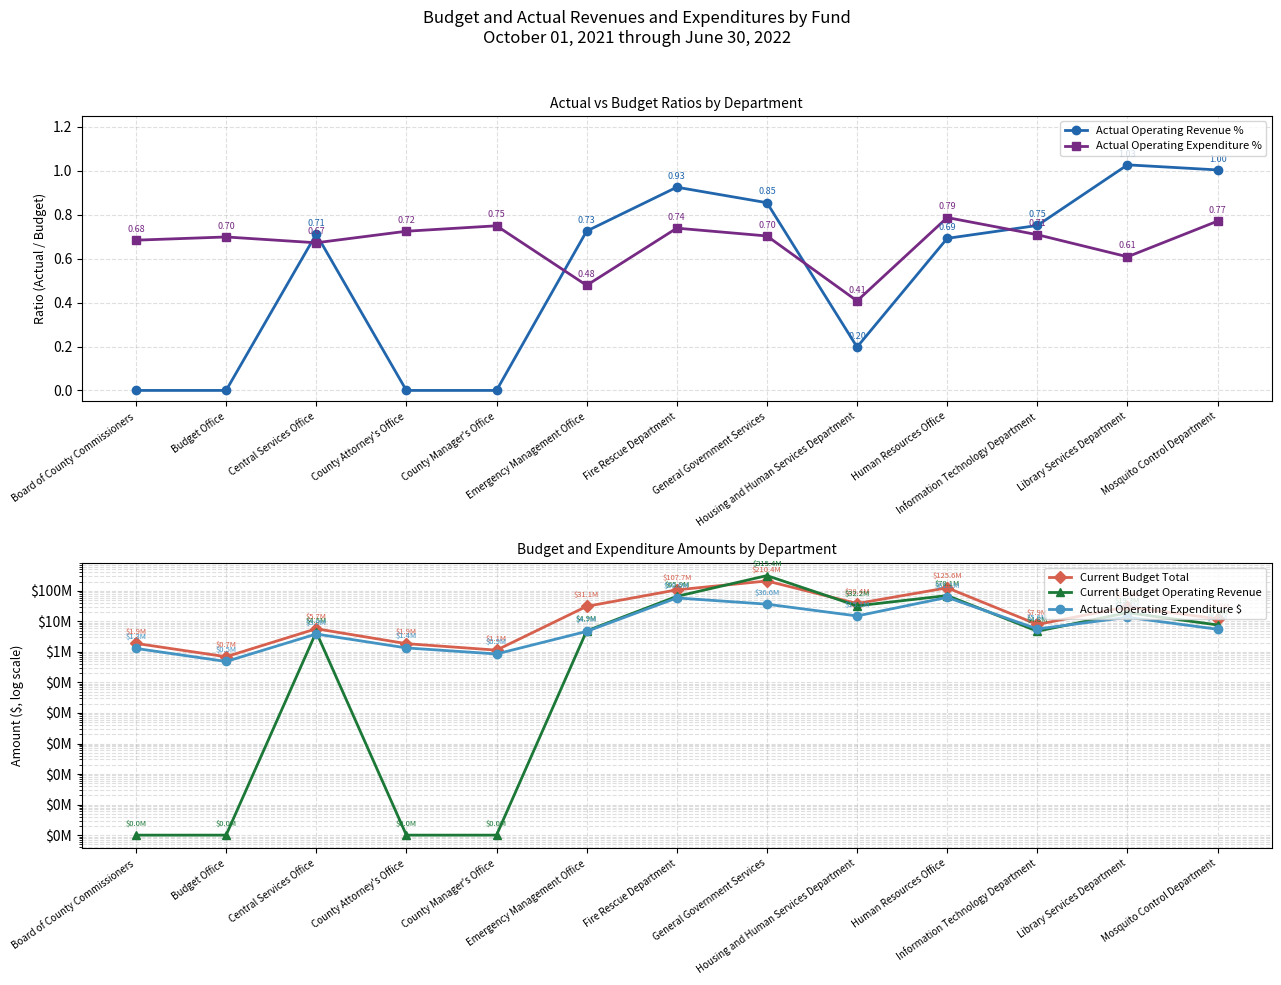

What value does the Current Budget Total series have at Budget Office?

695440.0